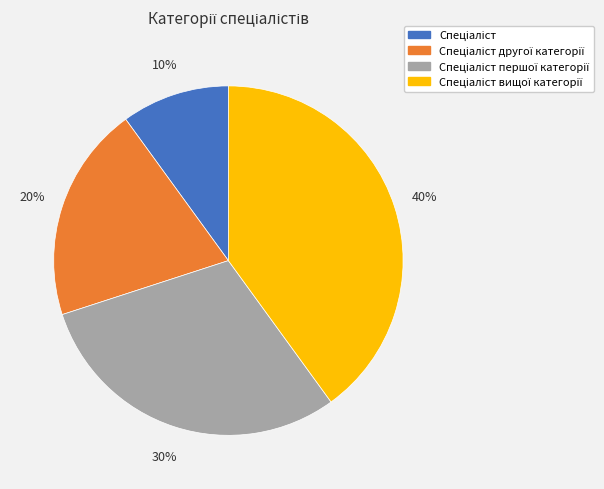

Is there any slice that represents more than half of the pie?

No